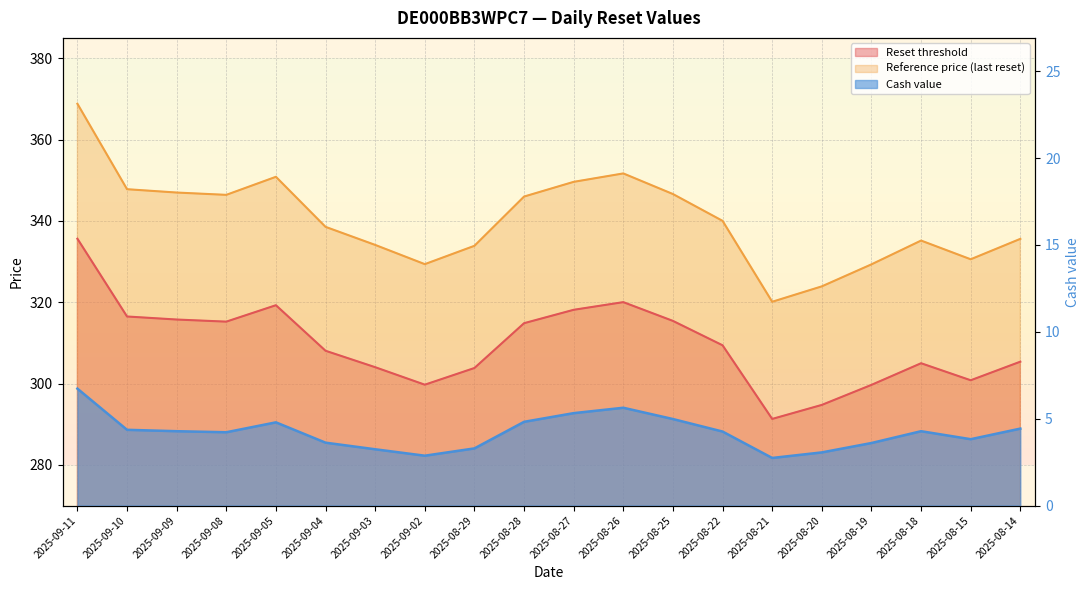

At 2025-08-19, list the series in order from largest to smallest.

Reference price (last reset), Reset threshold, Cash value